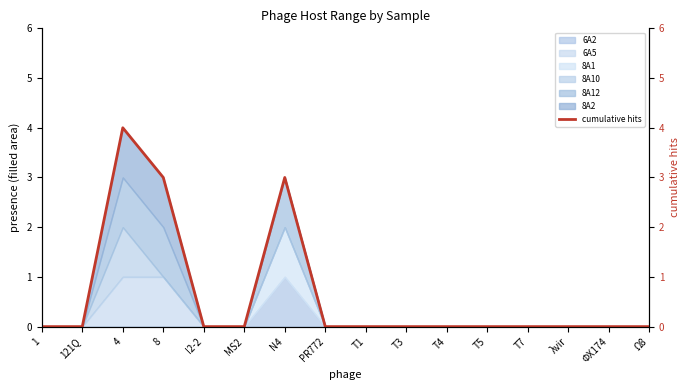

Rank the categories by value from lowest to highest.

1, 121Q, I2-2, MS2, PR772, T1, T3, T4, T5, T7, λvir, ΦX174, Ω8, 8, N4, 4